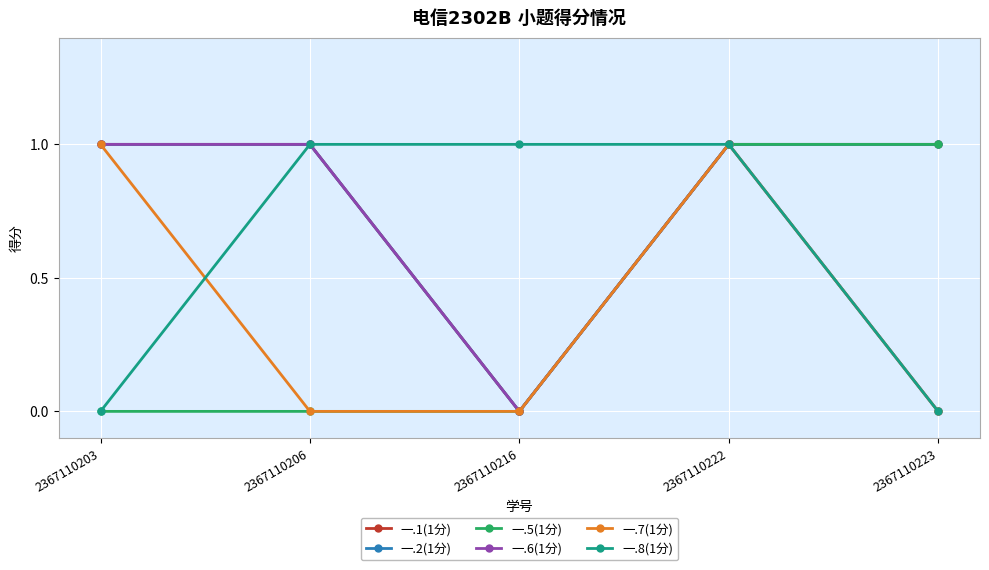

Is it true that 一.6(1分) equals 1 at 2367110206?

True